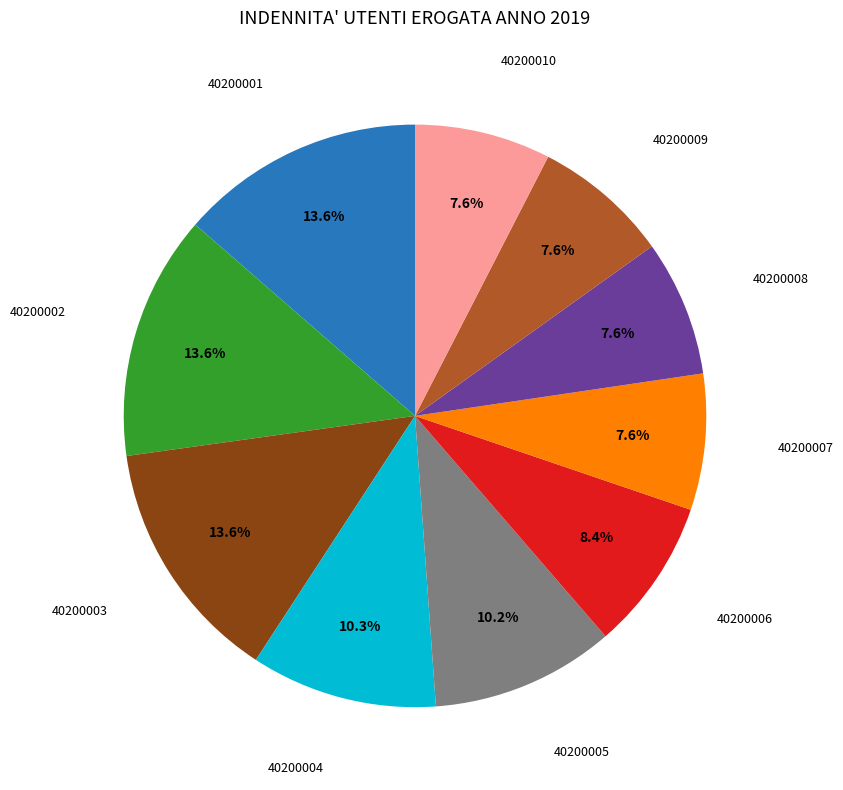

To the nearest percent, what is the difference between the largest and smallest slice percentages?

6%